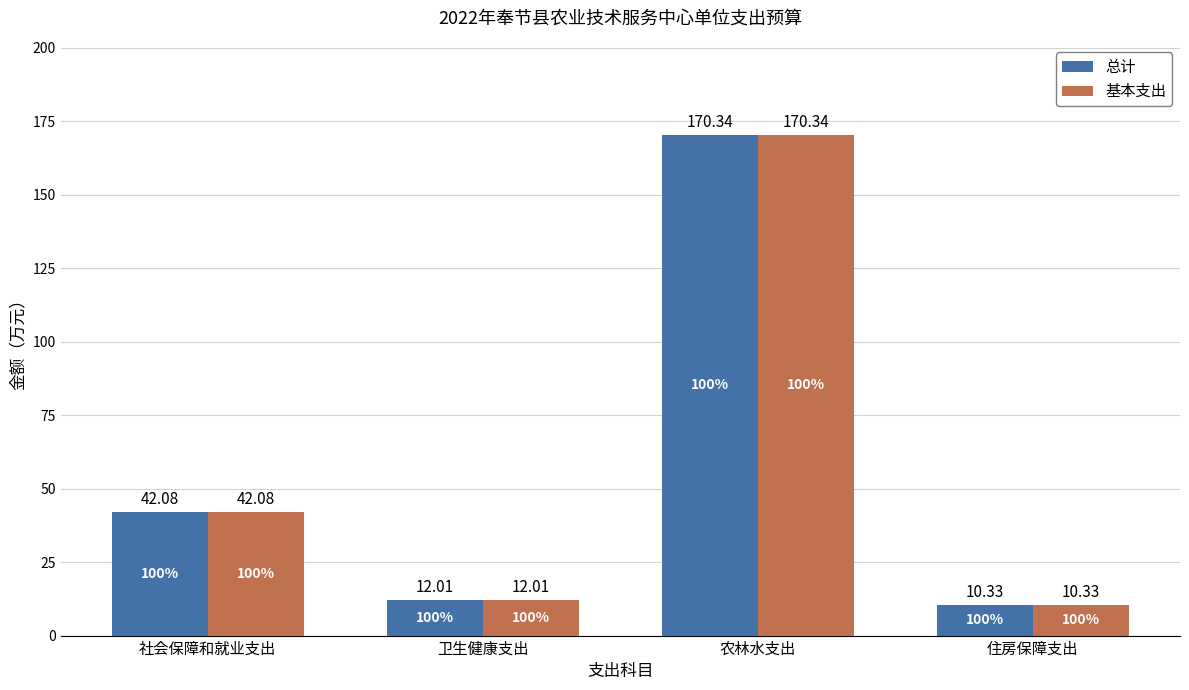

Is it true that 总计 equals 19.3 at 卫生健康支出?

False